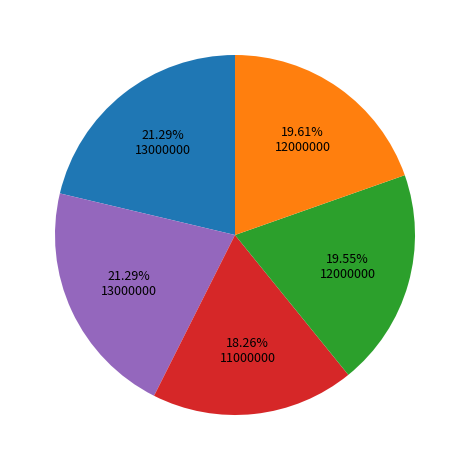

How many segments does this pie chart have?

5